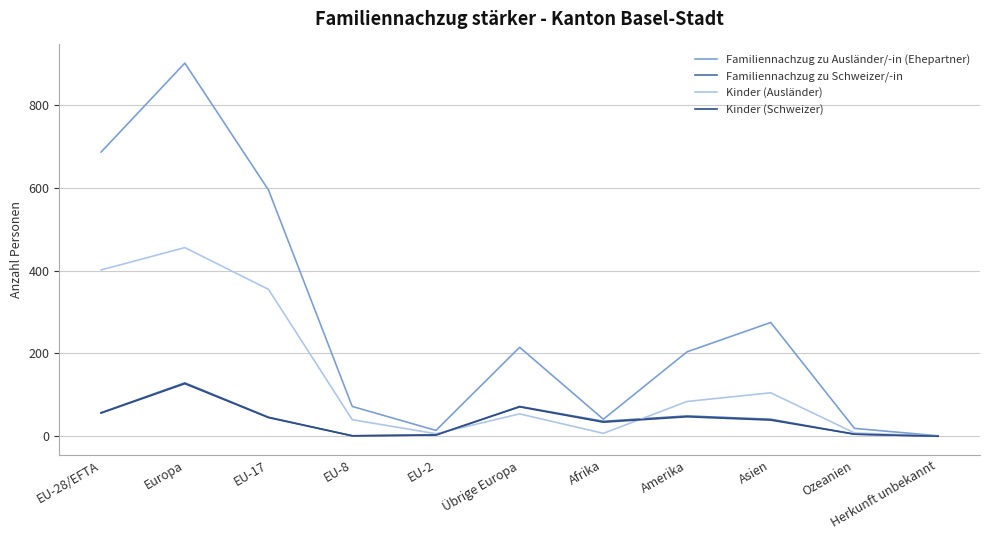

Which category has the lowest value in the Familiennachzug zu Ausländer/-in (Ehepartner) series?

Herkunft unbekannt